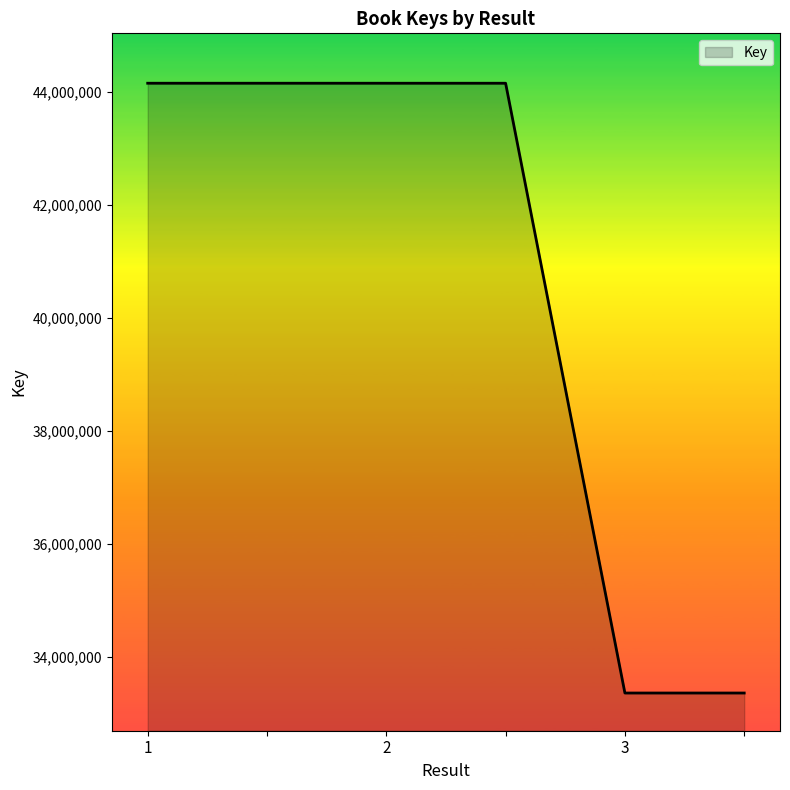

What is the difference between the second highest and second lowest values?

10793482